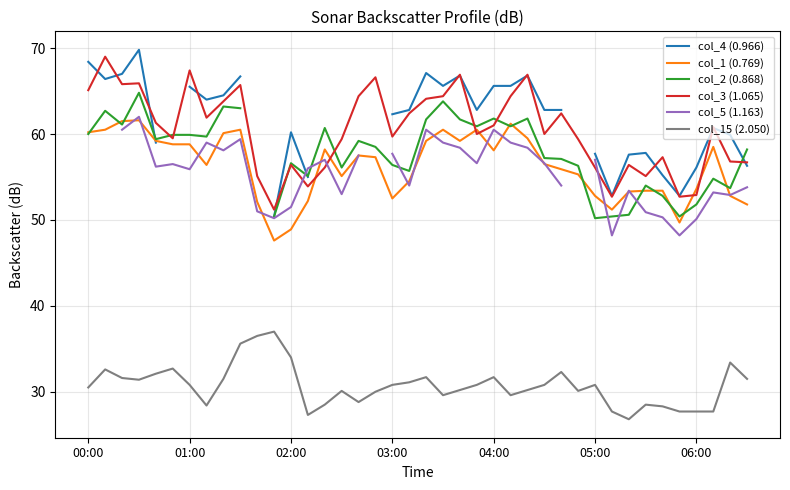

At 14, list the series in order from largest to smallest.

col_4 (0.966), col_2 (0.868), col_1 (0.769), col_5 (1.163), col_3 (1.065), col_15 (2.050)